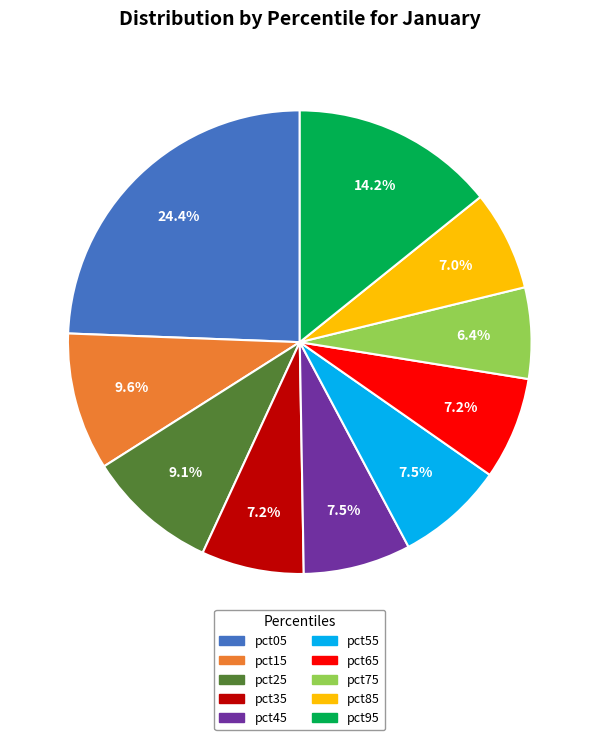

Does any single category account for the majority?

No